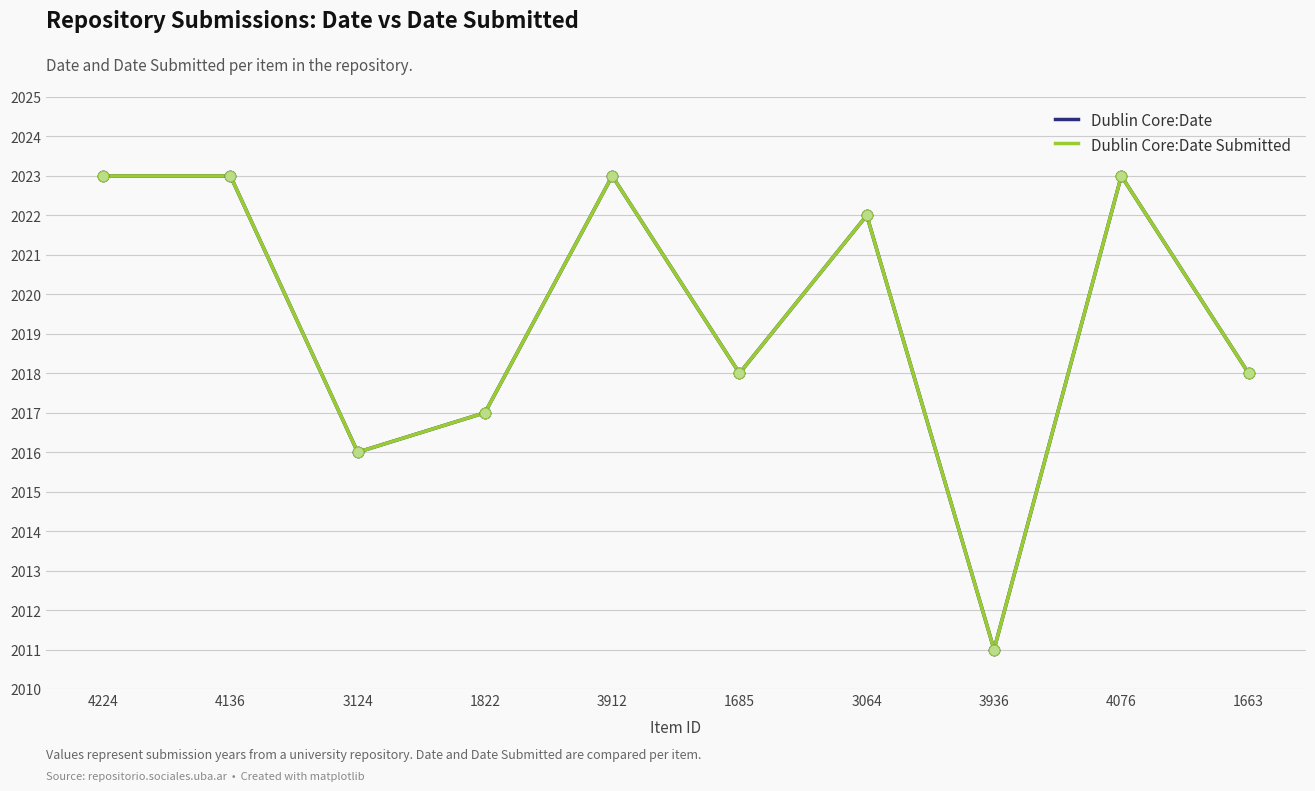

Which series has the largest total across all categories?

Dublin Core:Date